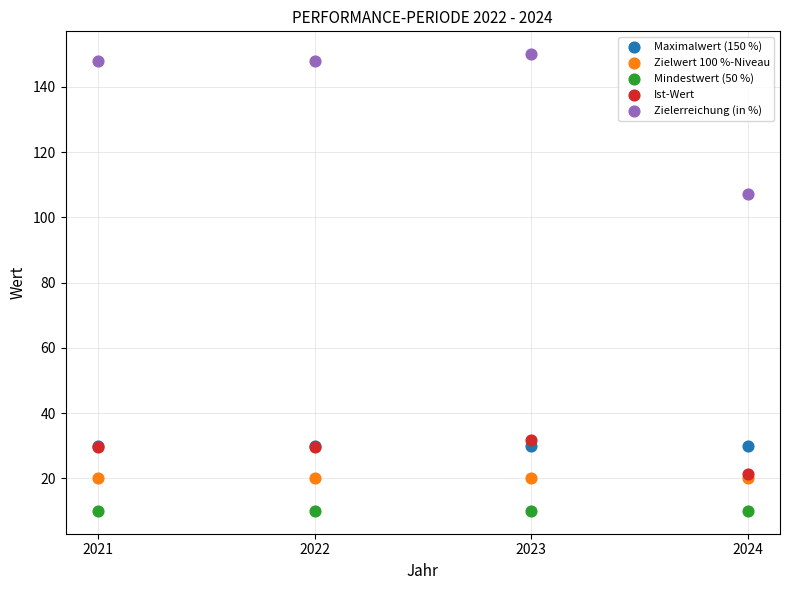

What are all the series names shown in the legend?

Maximalwert (150 %), Zielwert 100 %-Niveau, Mindestwert (50 %), Ist-Wert, Zielerreichung (in %)